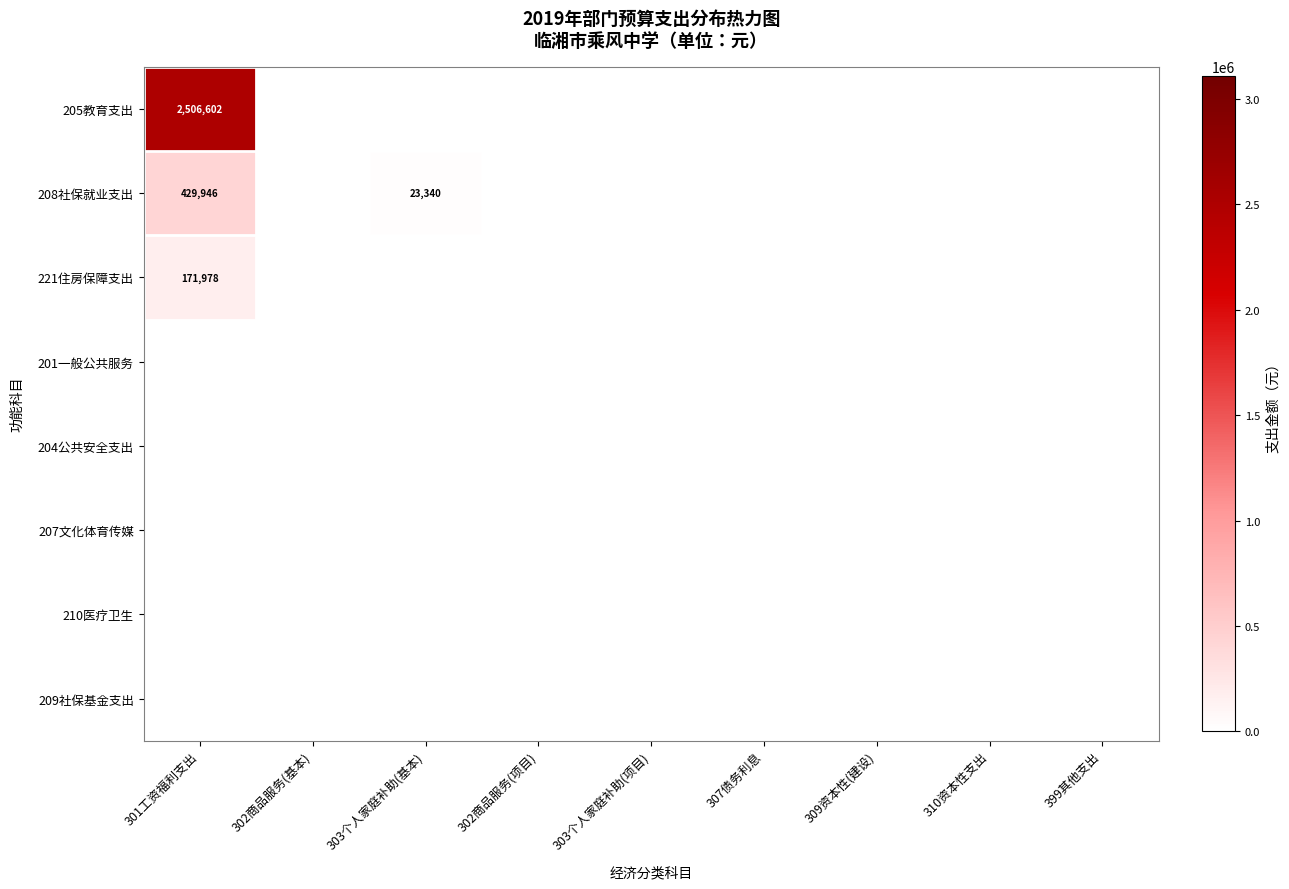

True or false: 208社保就业支出 has a value of 611511 at 301工资福利支出.

False